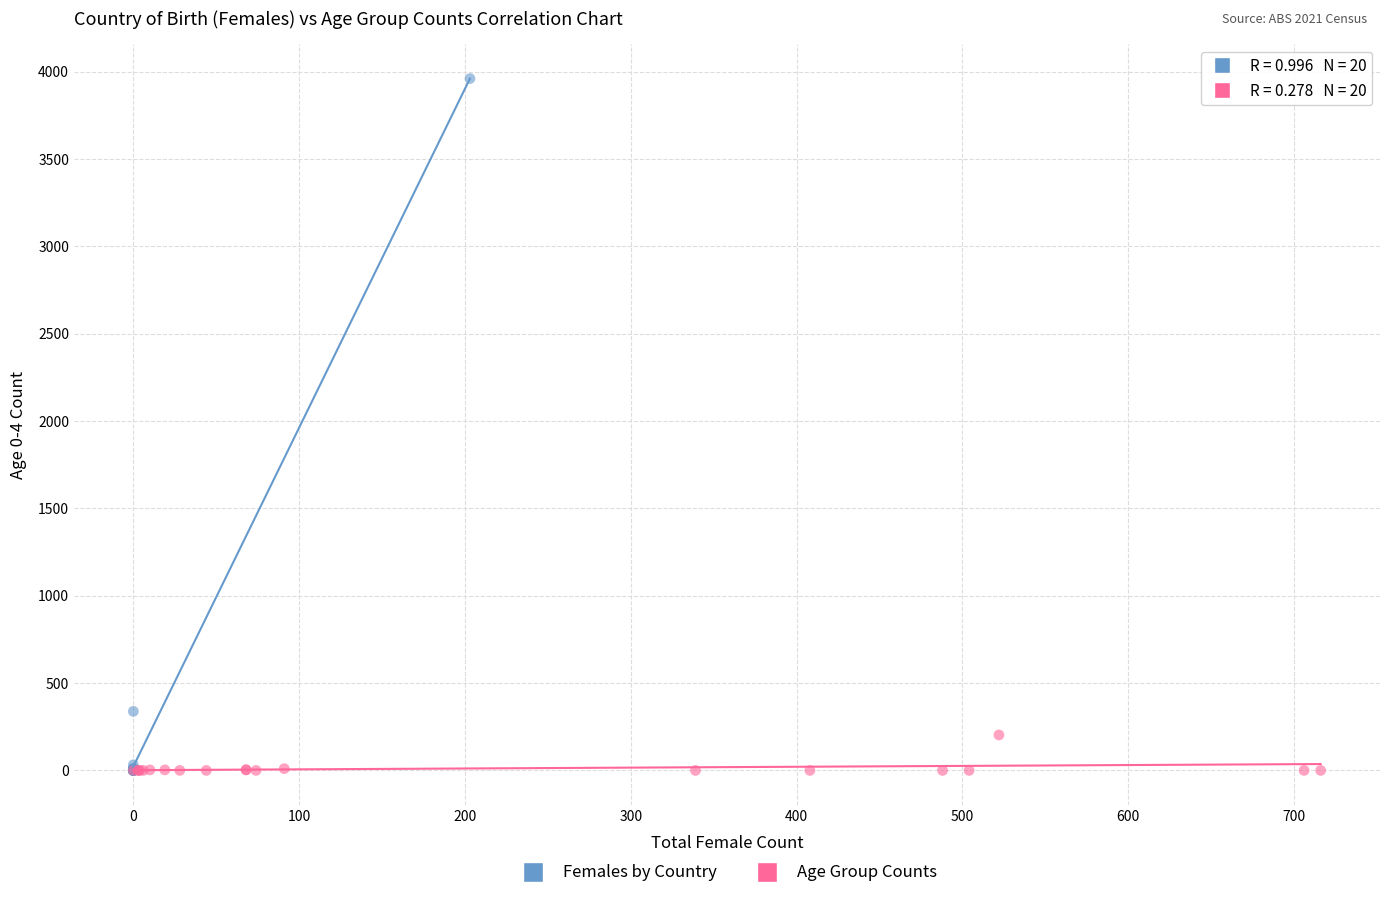

Which series contains the highest Y value?

Females by Country